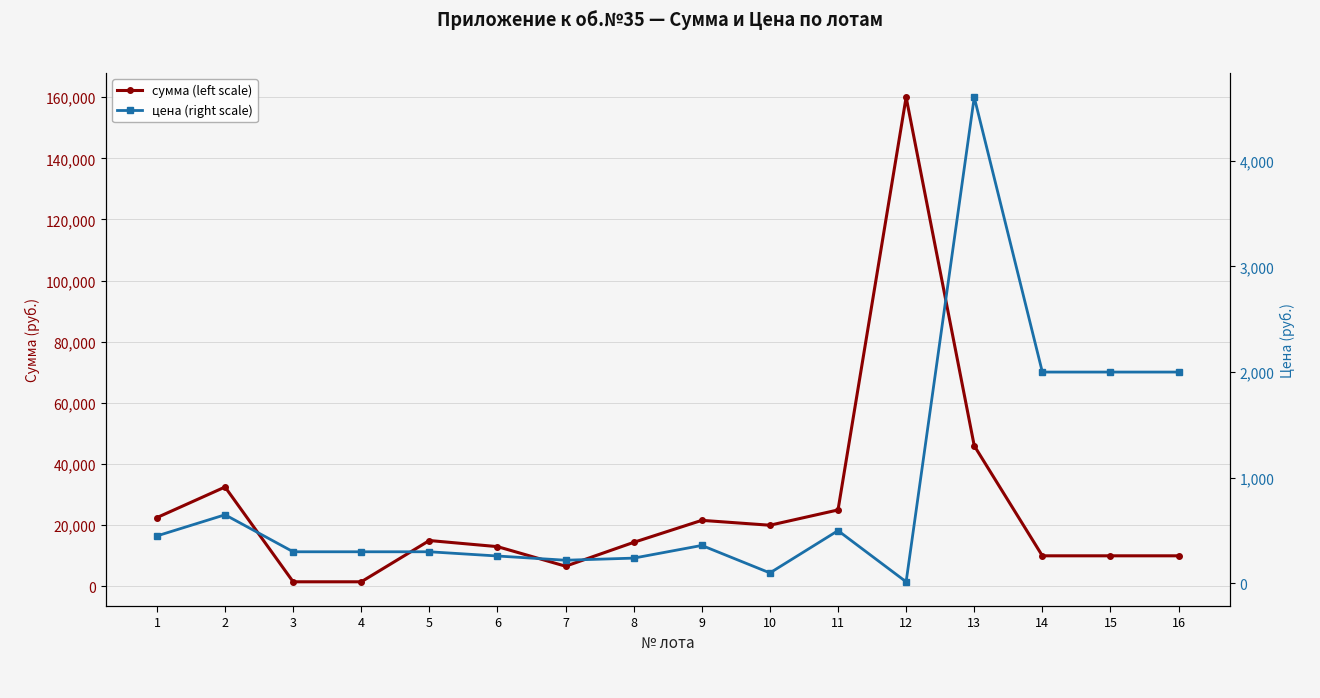

Count the number of data series in this chart.

2